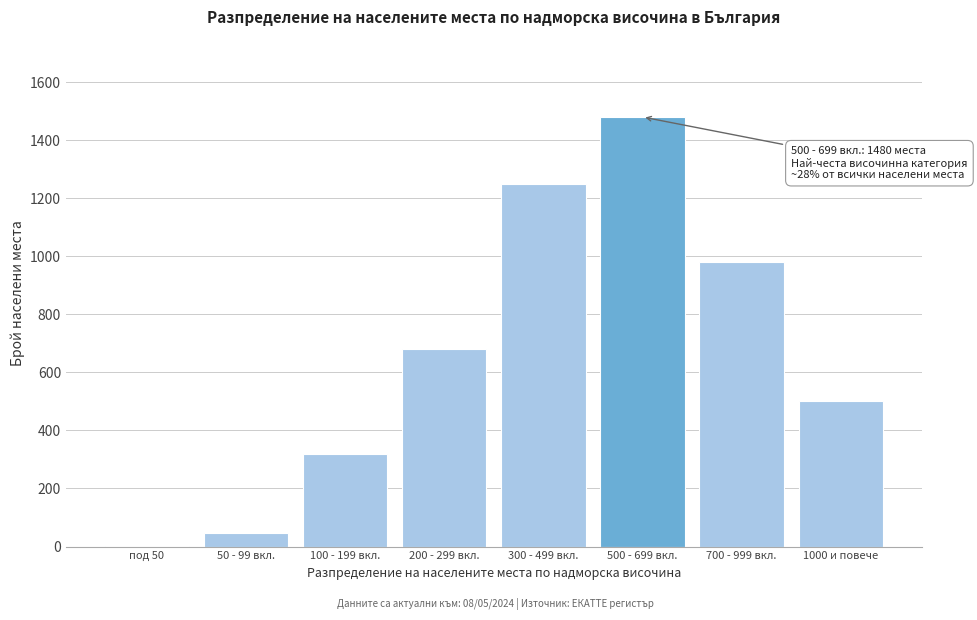

Reading left to right, list all the values displayed in this chart.

под 50=2	50 - 99 вкл.=45	100 - 199 вкл.=320	200 - 299 вкл.=680	300 - 499 вкл.=1250	500 - 699 вкл.=1480	700 - 999 вкл.=980	1000 и повече=502